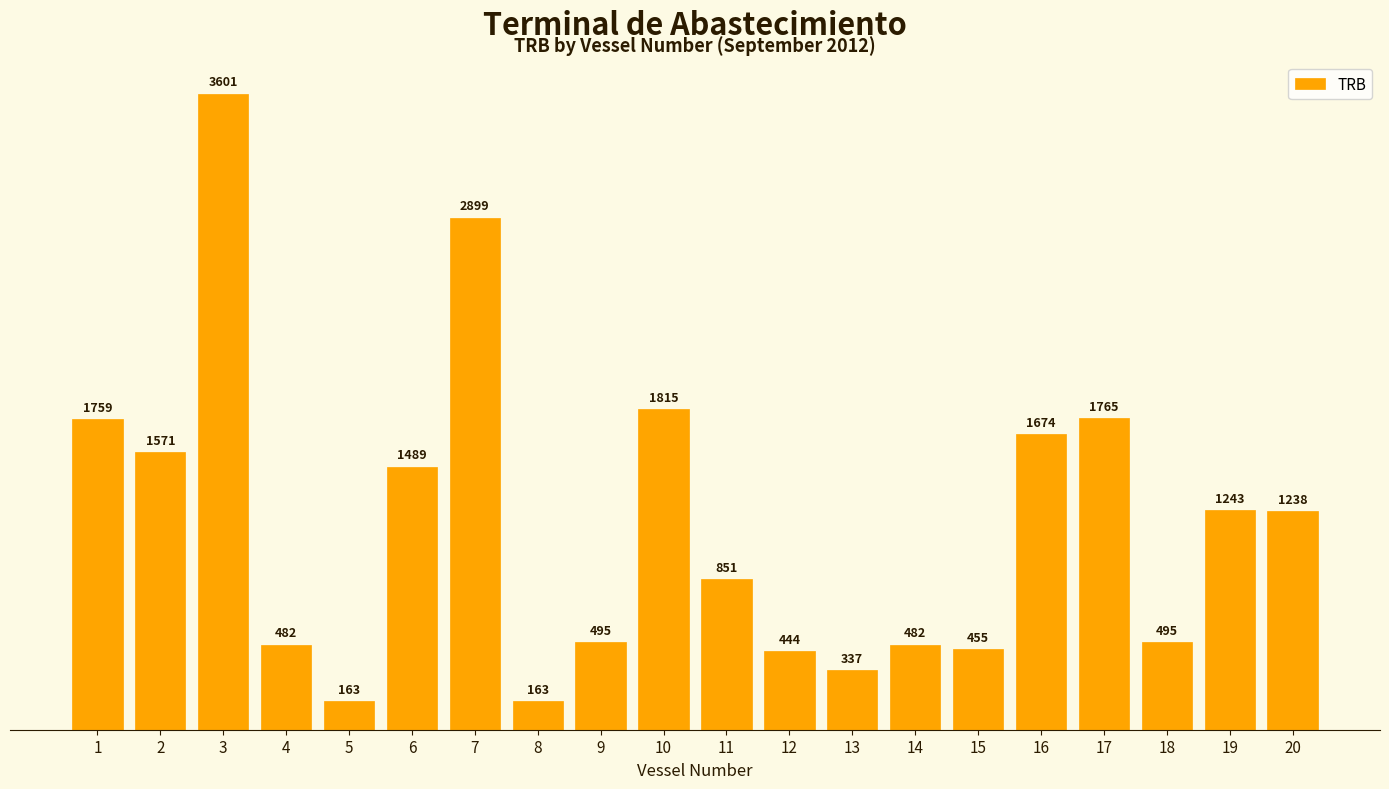

What is the minimum value shown in the chart?

163.5